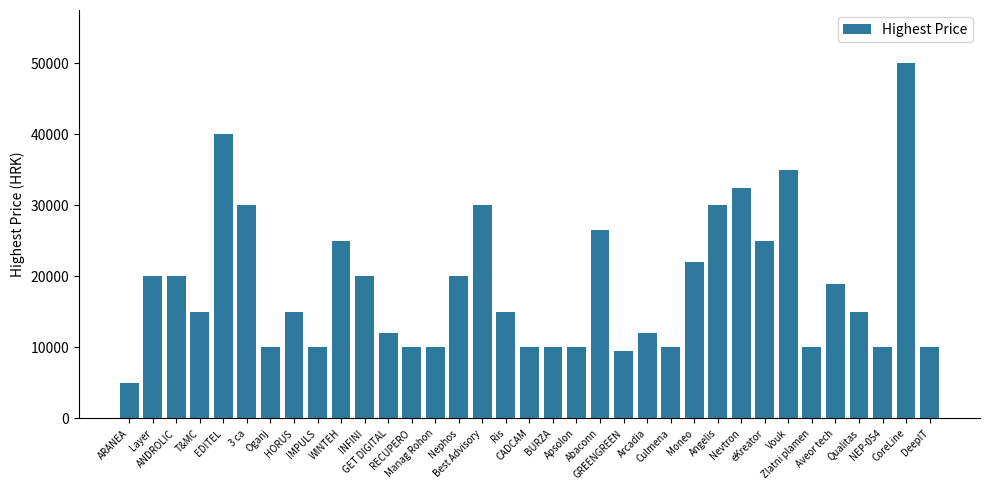

Reading left to right, transcribe all the data shown in this chart.

ARANEA=5000	Layer=20000	ANDROLIC=20000	T&MC=15000	EDITEL=40000	3 ca=30000	Oganj=10000	HORUS=15000	IMPULS=10000	WINTEH=25000	INFINI=20000	GET DIGITAL=12000	RECUPERO=10000	Manag Rohon=10000	Nephos=20000	Best Advisory=30000	Ris=15000	CADCAM=10000	BURZA=10000	Apsolon=10000	Abaconn=26500	GREENGREEN=9500	Arcadia=12000	Culmena=10000	Moneo=22000	Angelis=30000	Nevtron=32500	eKreator=25000	Vouk=35000	Zlatni plamen=10000	Aveor tech=19000	Qualitas=15000	NEP-054=10000	CoreLine=50000	DeepIT=10000